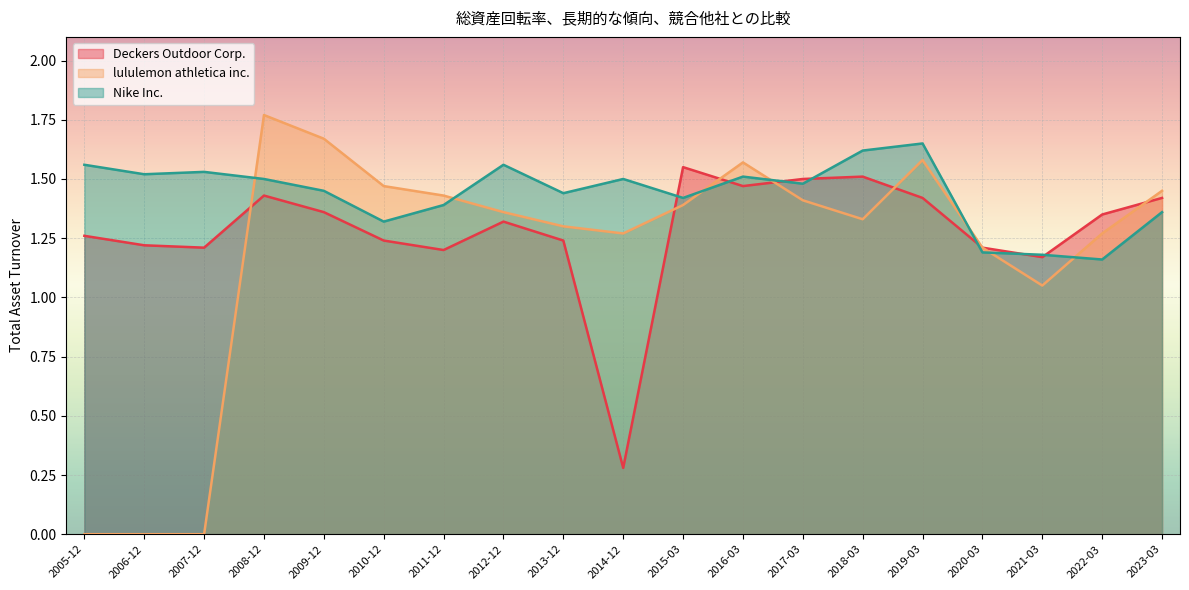

The Deckers Outdoor Corp. series shows 2.1 at 2012-12. True or false?

False